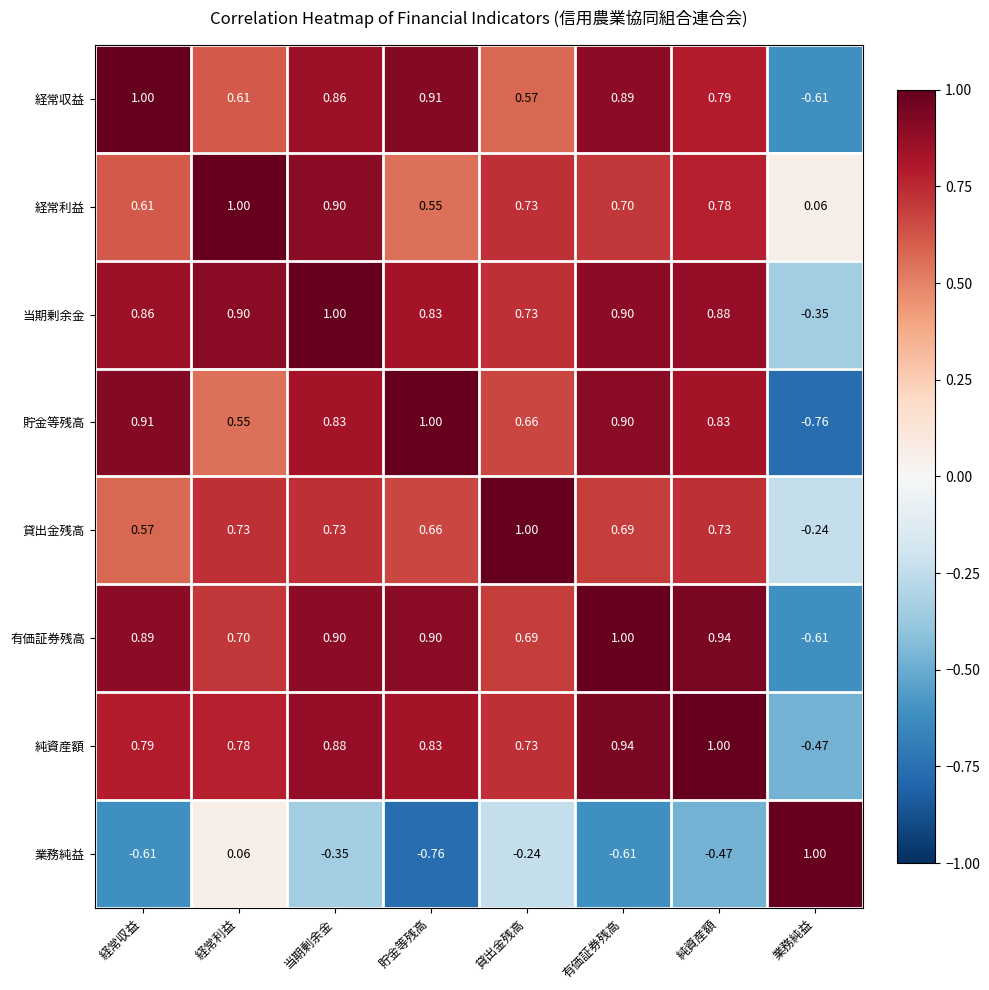

Which category has the lowest value in the 有価証券残高 series?

業務純益